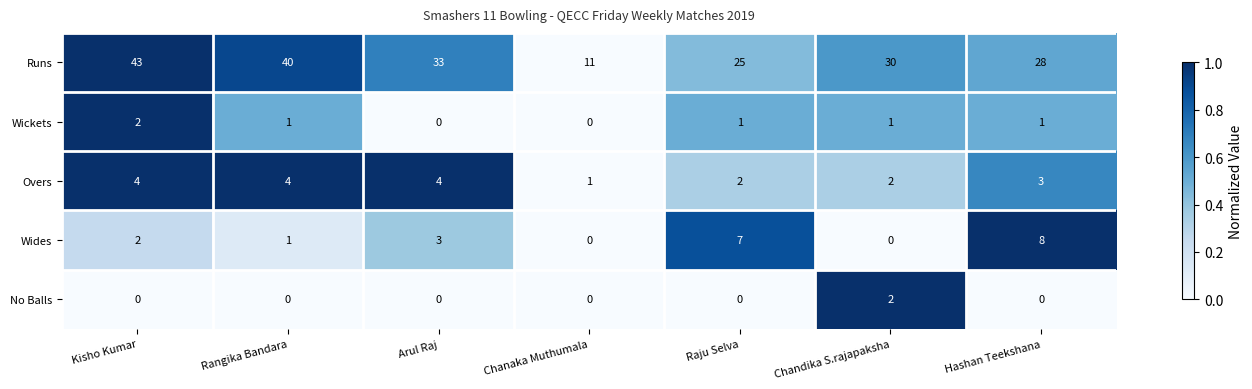

List the labels in order of Runs value, smallest first.

Chanaka Muthumala, Raju Selva, Hashan Teekshana, Chandika S.rajapaksha, Arul Raj, Rangika Bandara, Kisho Kumar